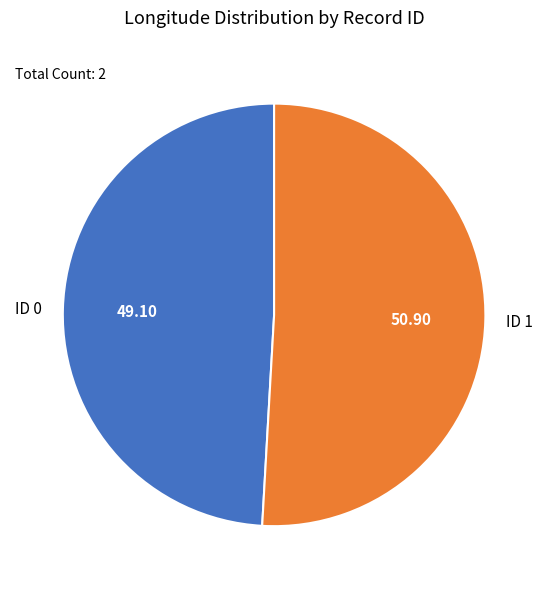

Combined, do ID 1 and ID 0 account for over 50%?

Yes